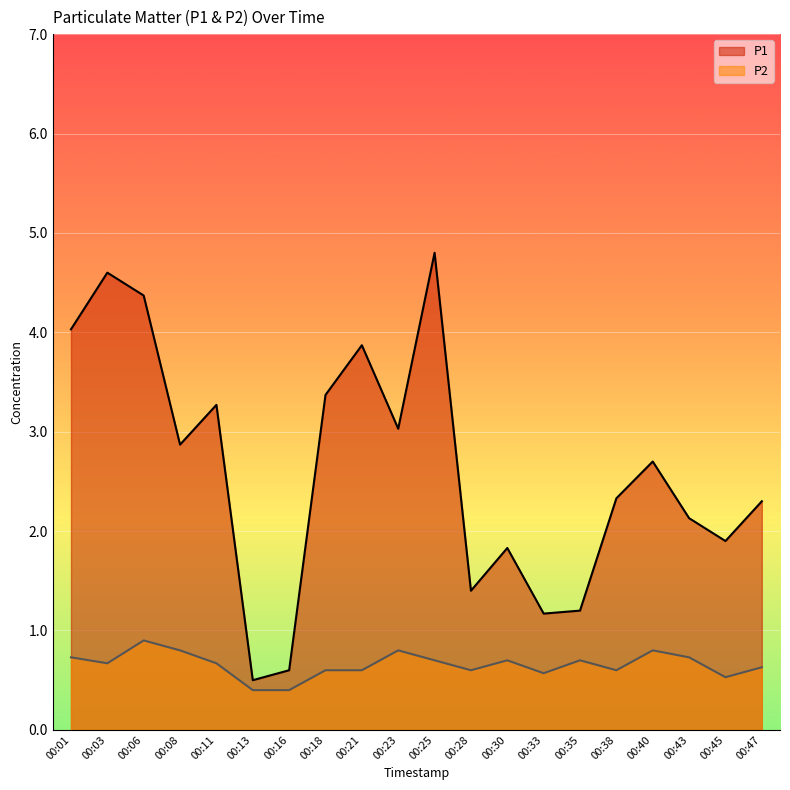

What is the sum of all P1 values?

52.3